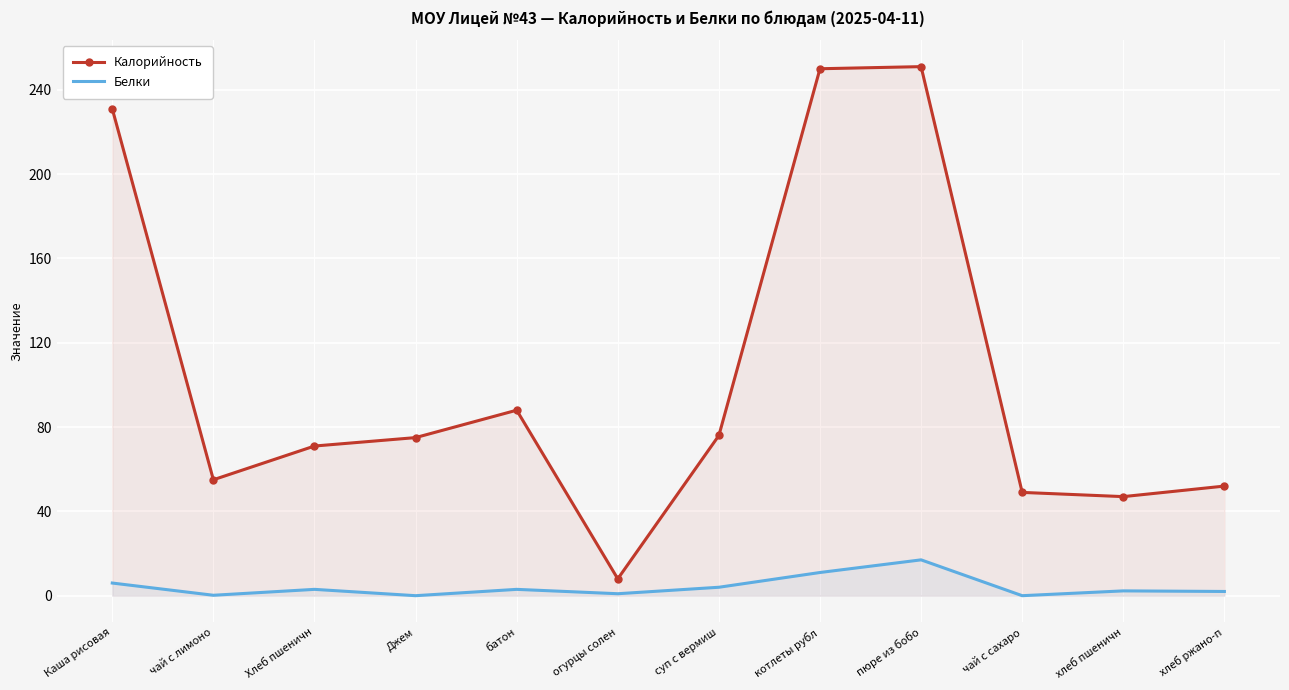

What position from the right is котлеты рубл?

5